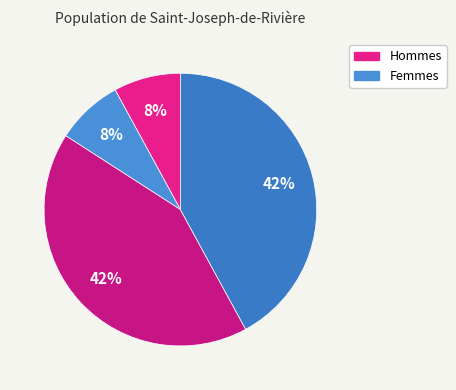

To the nearest percent, what is the difference between the largest and smallest slice percentages?

34%